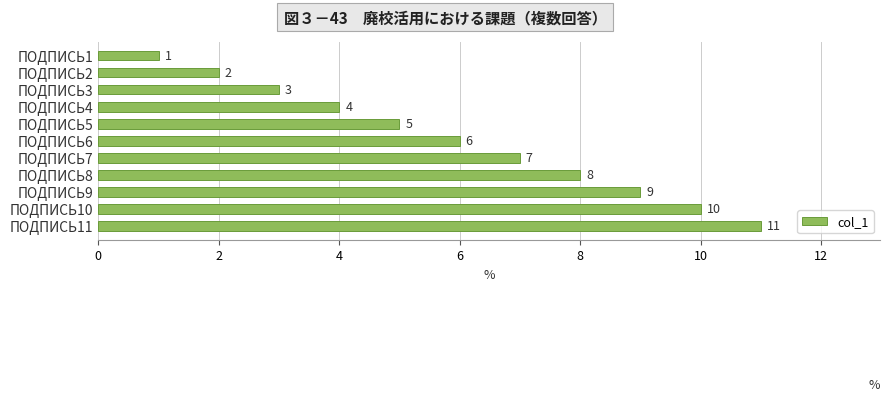

The chart shows a value of 10 at ПОДПИСЬ10. True or false?

True